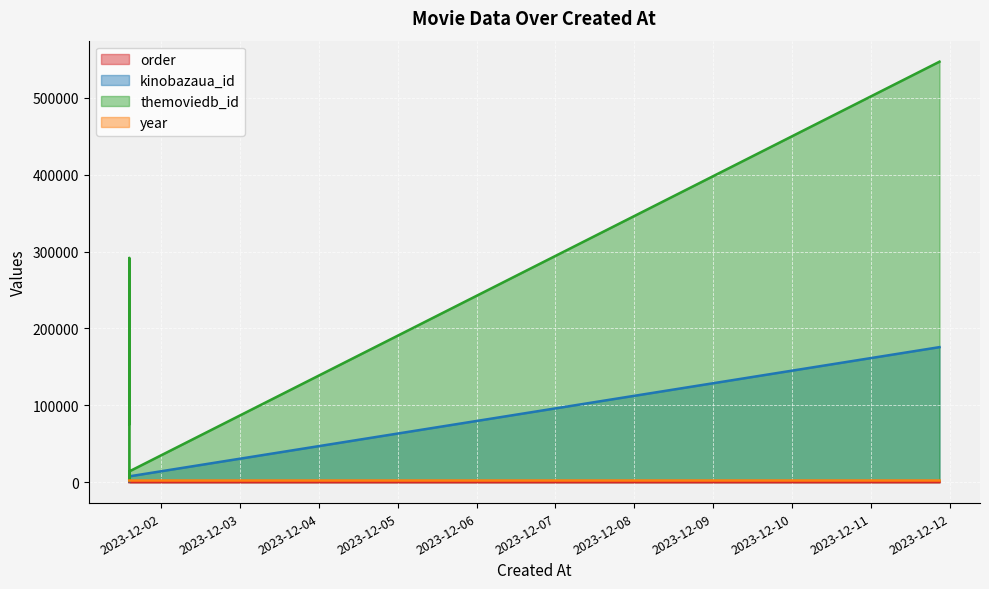

Reading left to right, list all the values displayed in this chart.

order: 1	2	3	4	5
kinobazaua_id: 1092	1586	7122	7447	175569
themoviedb_id: 75656	291805	1491	13910	547012
year: 2013	2016	2006	2007	2019